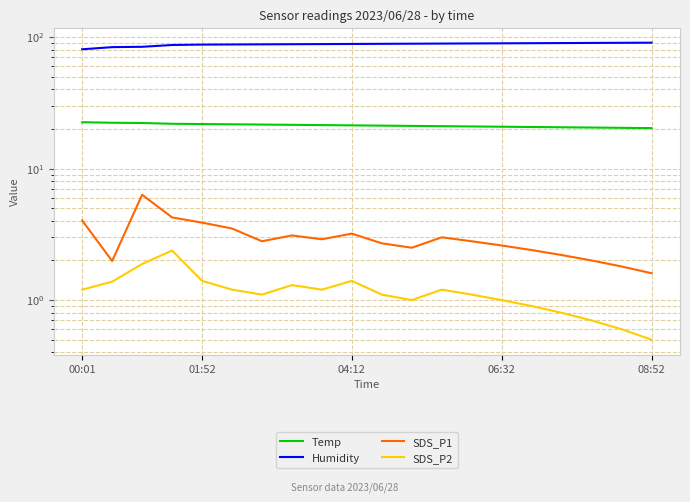

What value does the SDS_P1 series have at 12?

3.0